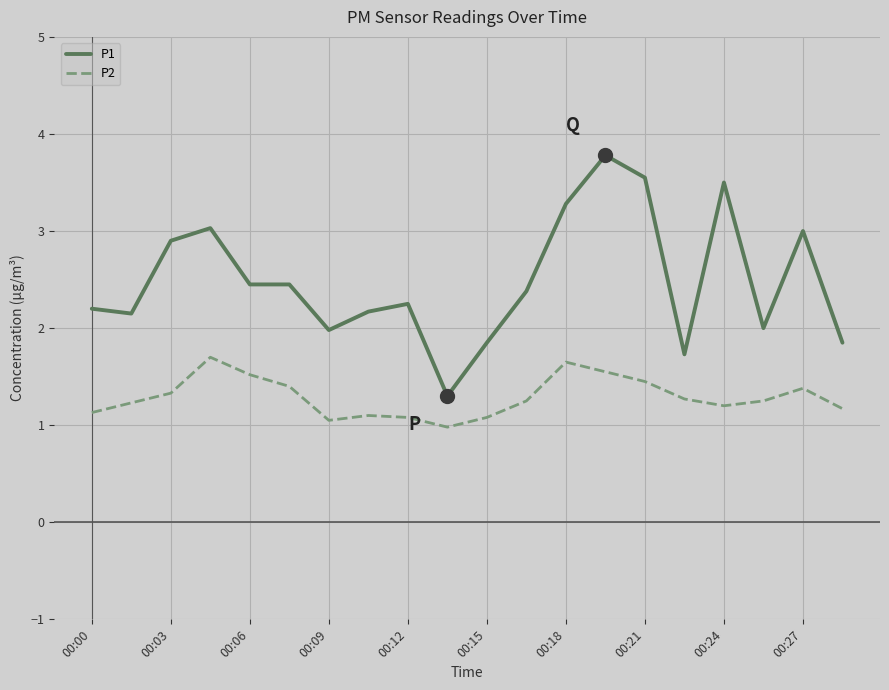

What is the difference between the maximum and minimum values in the P1 series?

2.5